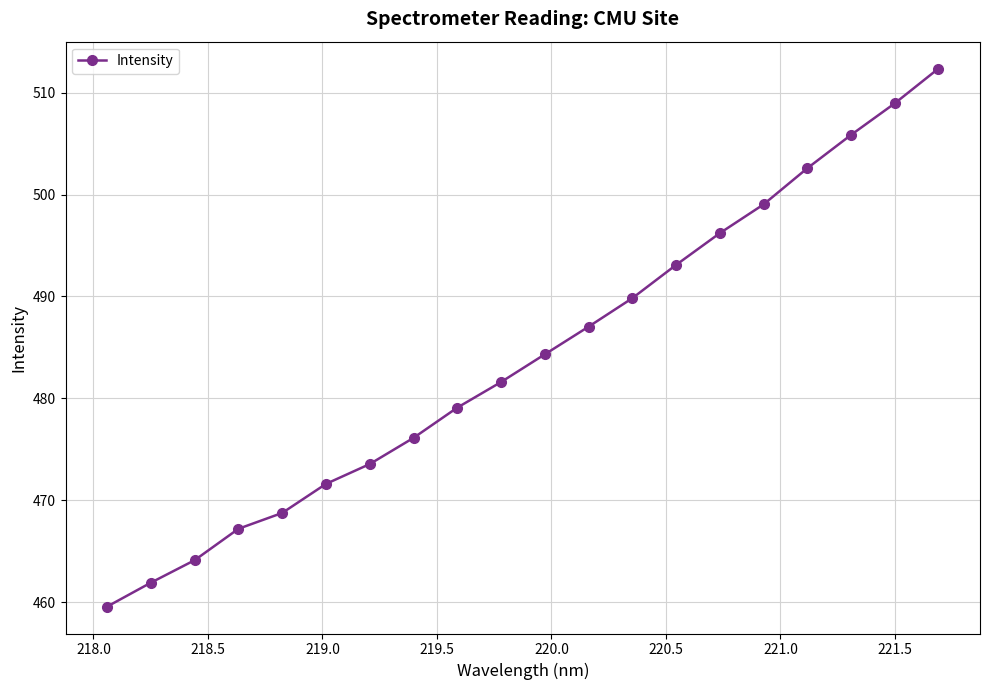

Does the chart display data point markers on the line(s)?

Yes